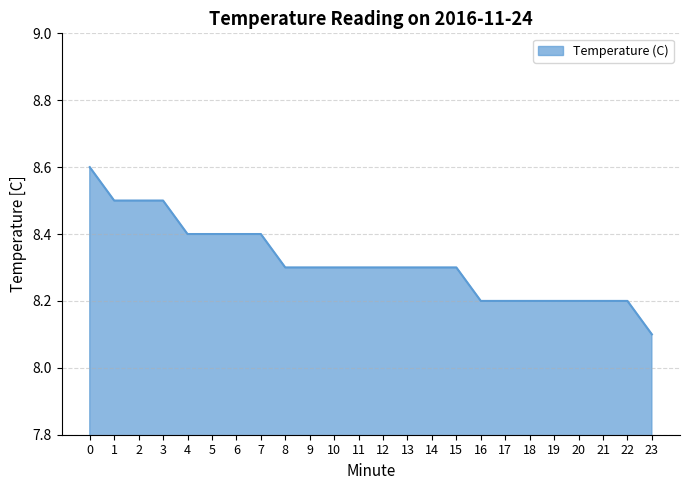

What is the sum of all values?

199.6